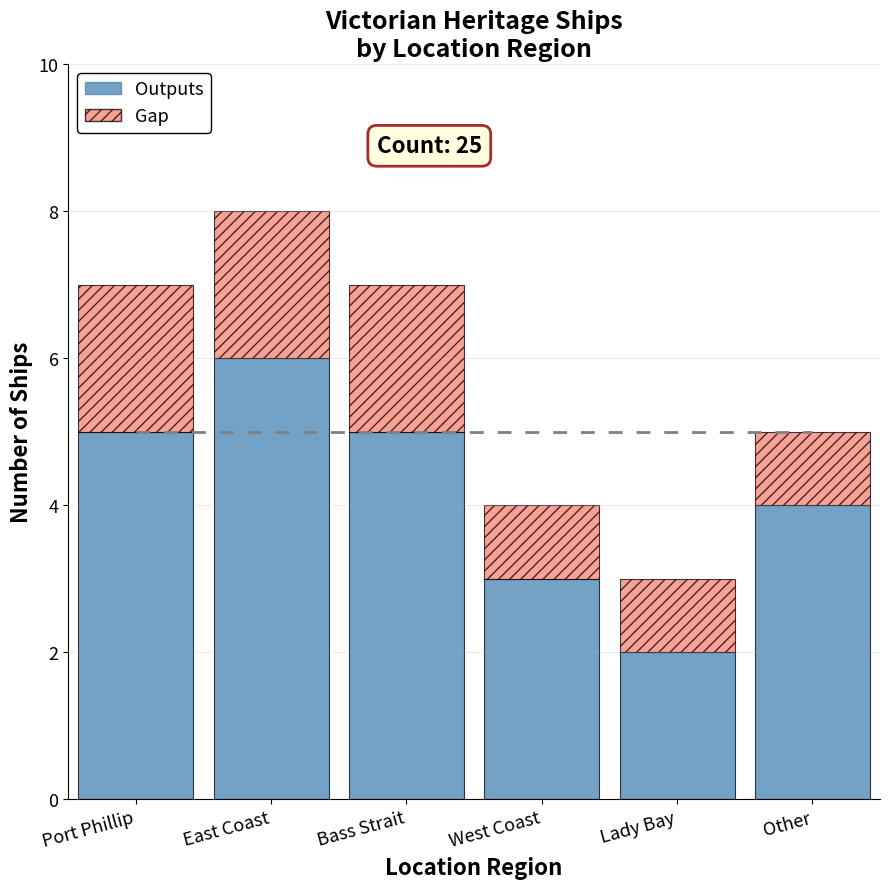

True or false: Outputs has a value of 1 at Other.

False